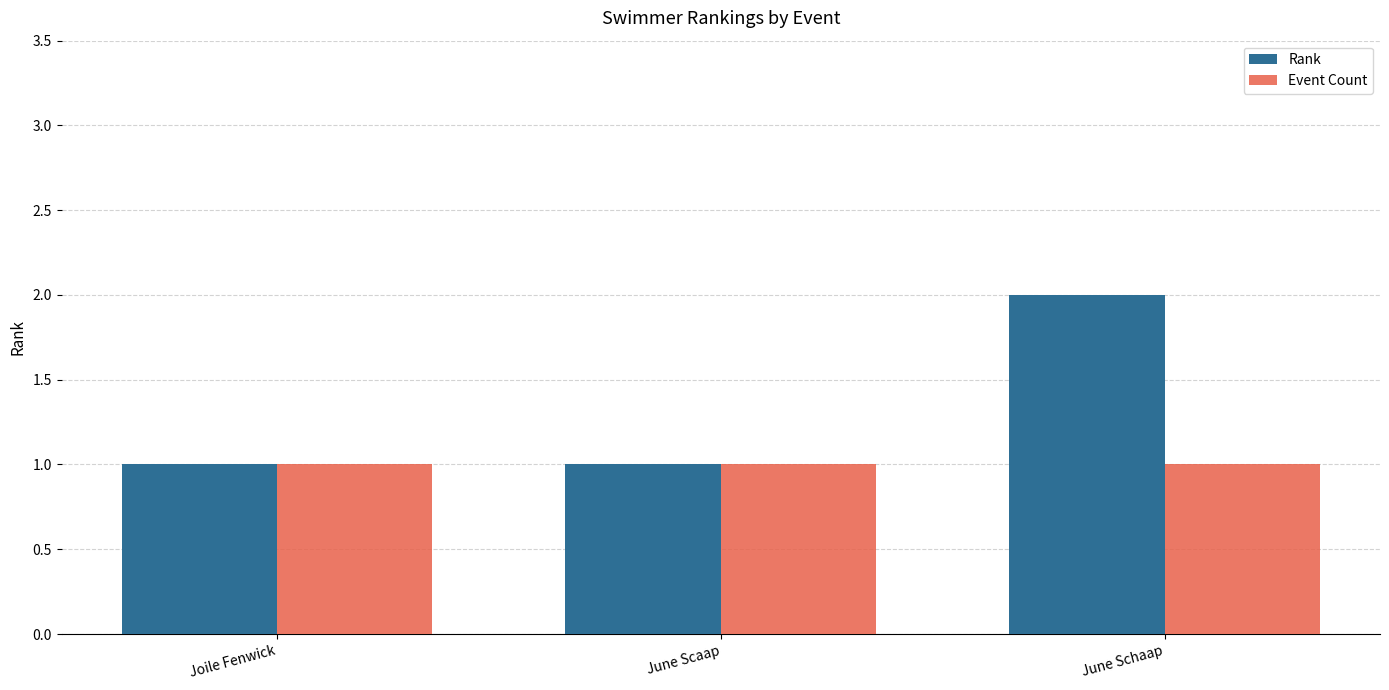

How many Rank values are between 1 and 2?

3